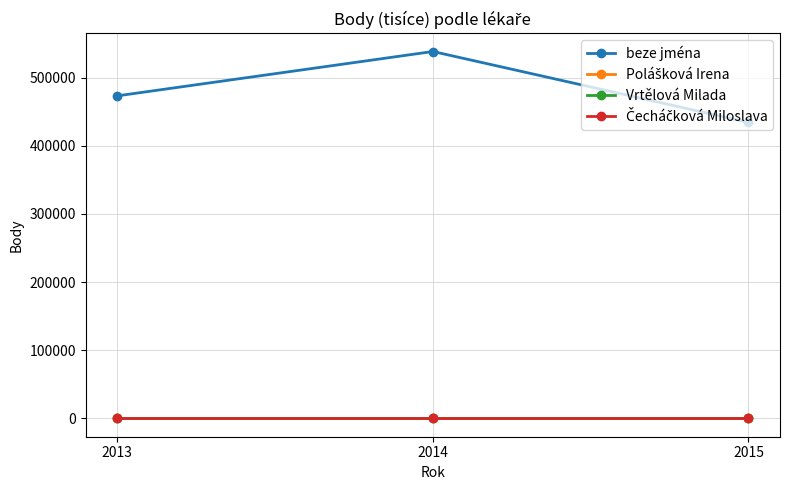

Reading left to right, what are all the values shown in this chart?

beze jména: 2013=473092.0	2014=538131.0	2015=434170.7
Polášková Irena: 2013=0.0	2014=0.0	2015=0.0
Vrtělová Milada: 2013=0.0	2014=0.0	2015=0.0
Čecháčková Miloslava: 2013=0.0	2014=0.0	2015=0.0